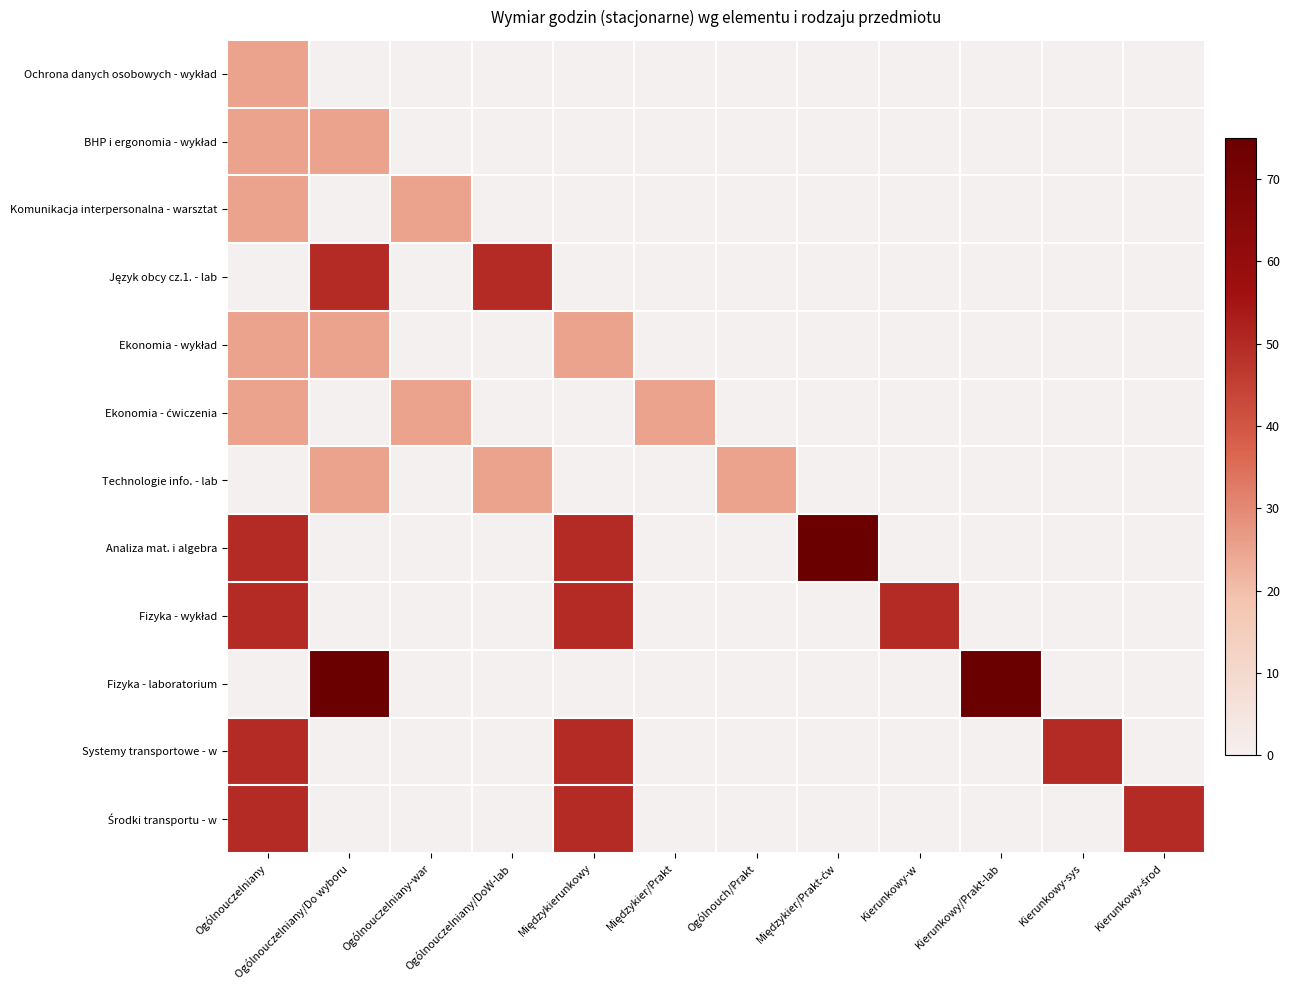

At Ogólnouczelniany/Do wyboru, list the series in order from smallest to largest.

Ochrona danych osobowych - wykład, Komunikacja interpersonalna - warsztat, Ekonomia - ćwiczenia, Analiza mat. i algebra, Fizyka - wykład, Systemy transportowe - w, Środki transportu - w, BHP i ergonomia - wykład, Ekonomia - wykład, Technologie info. - lab, Język obcy cz.1. - lab, Fizyka - laboratorium